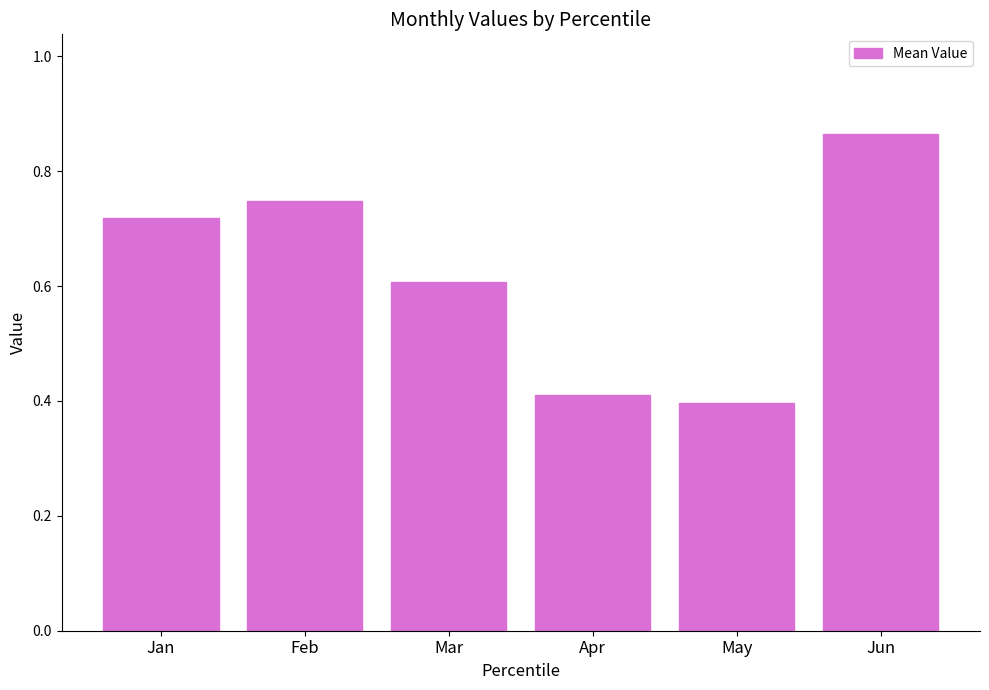

Which label corresponds to the largest value in the chart?

Jun